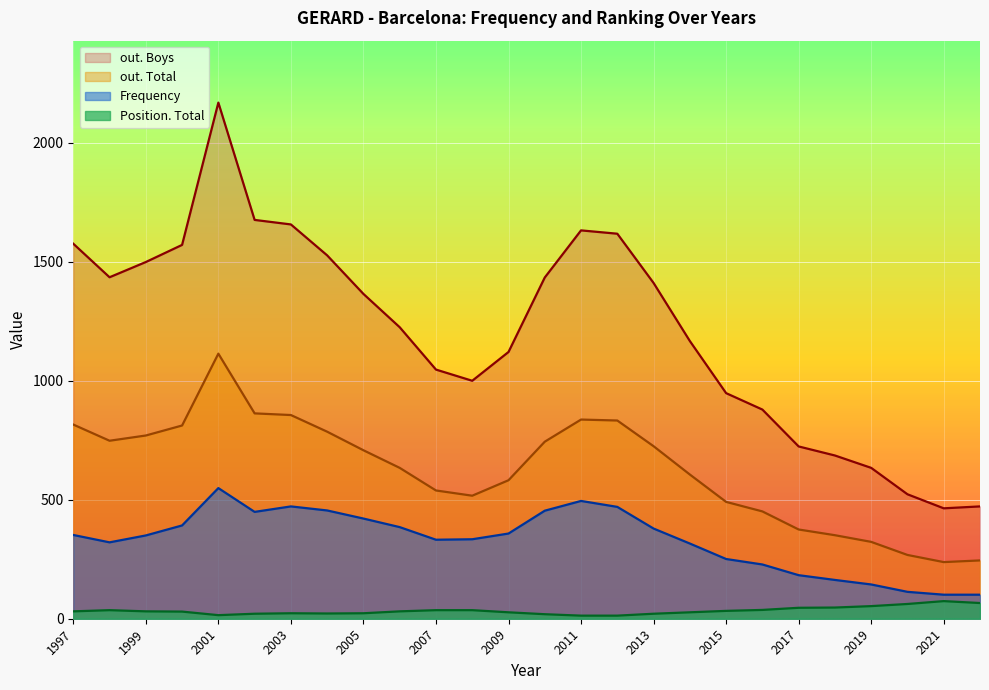

What value does the Frequency series have at 2006?

385